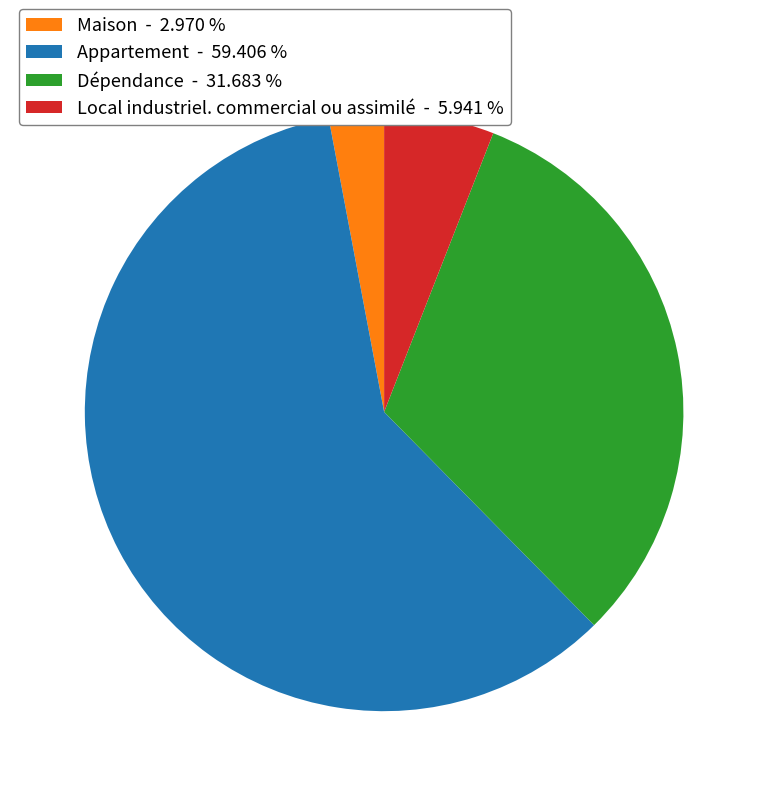

Rank the categories by value from highest to lowest.

Appartement, Dépendance, Local industriel. commercial ou assimilé, Maison